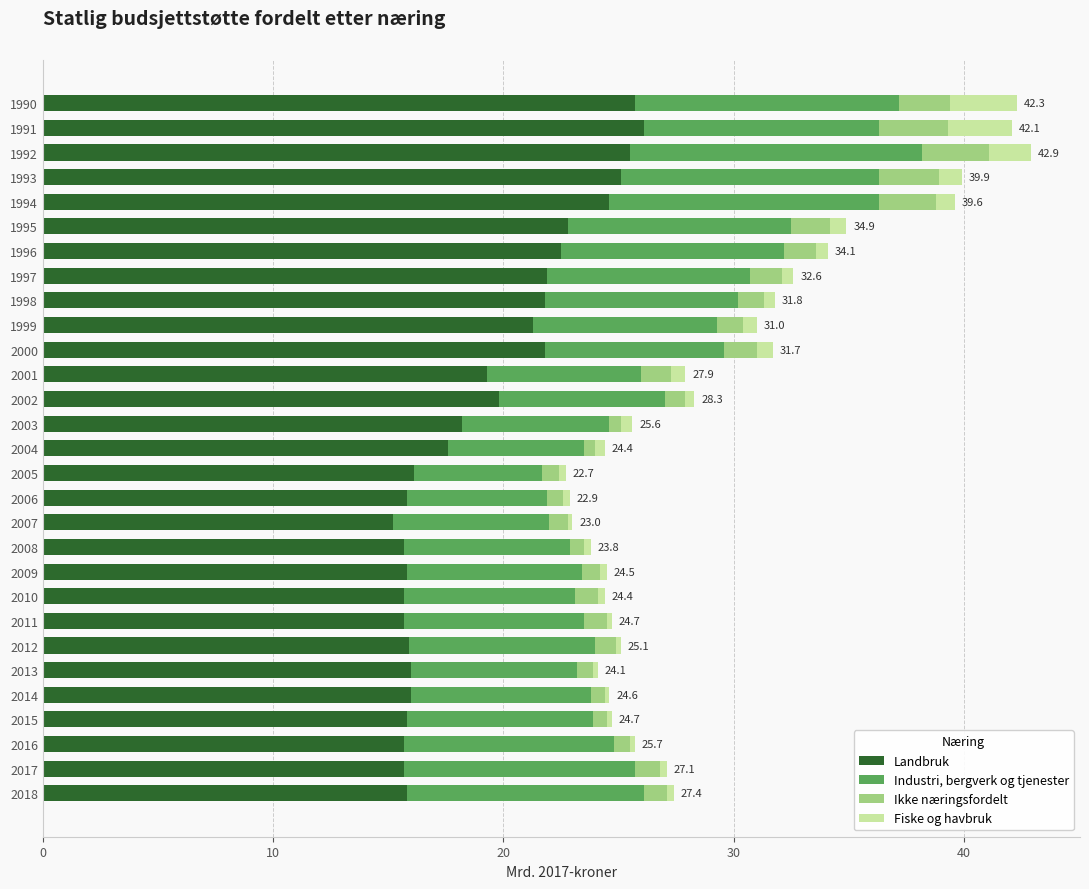

The Landbruk series shows 21.3 at 1999. True or false?

True